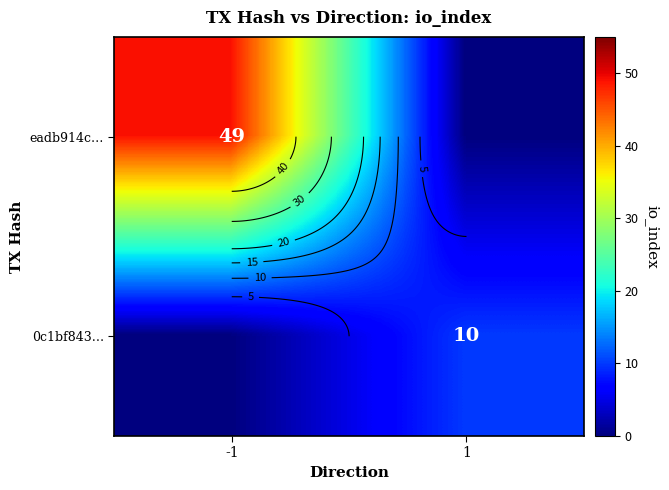

Which series has the largest range (max minus min)?

eadb914c…